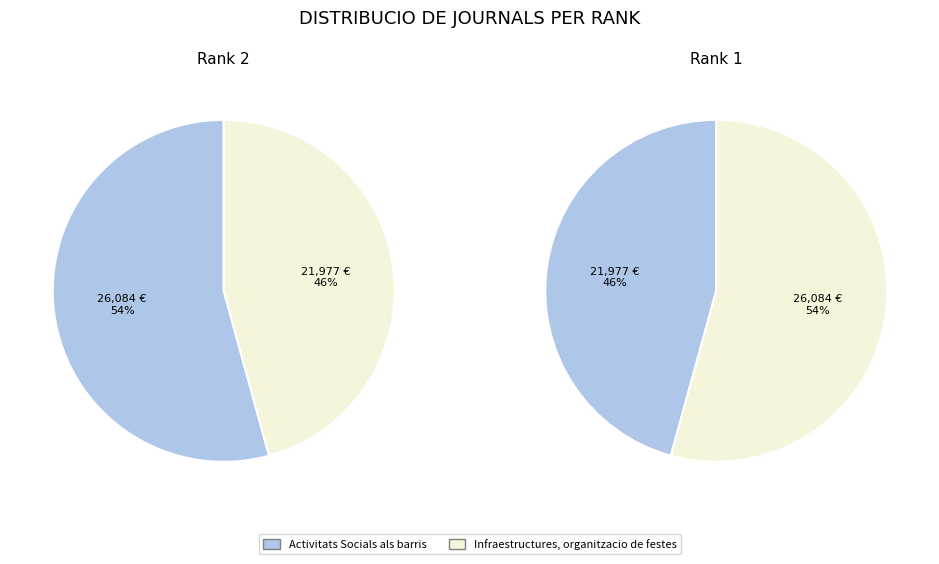

Count the number of slices in the pie.

2